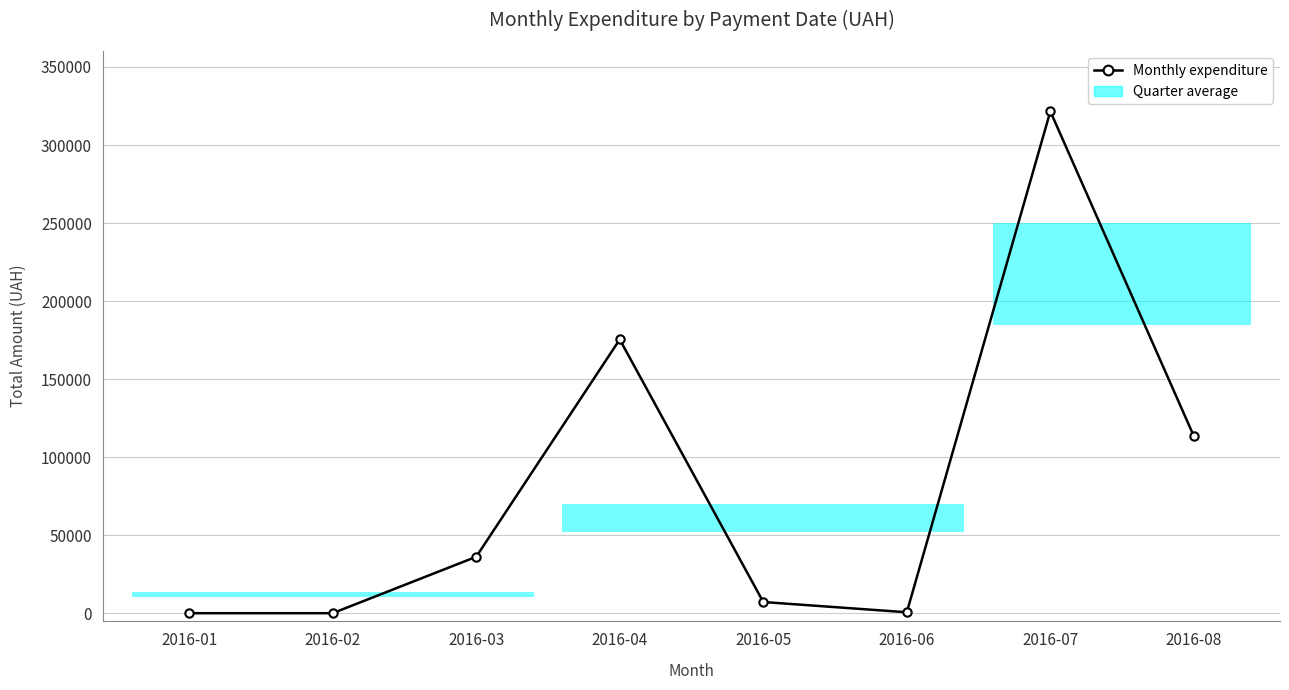

What is the change in value from 2016-02 to 2016-05?

+7164.4